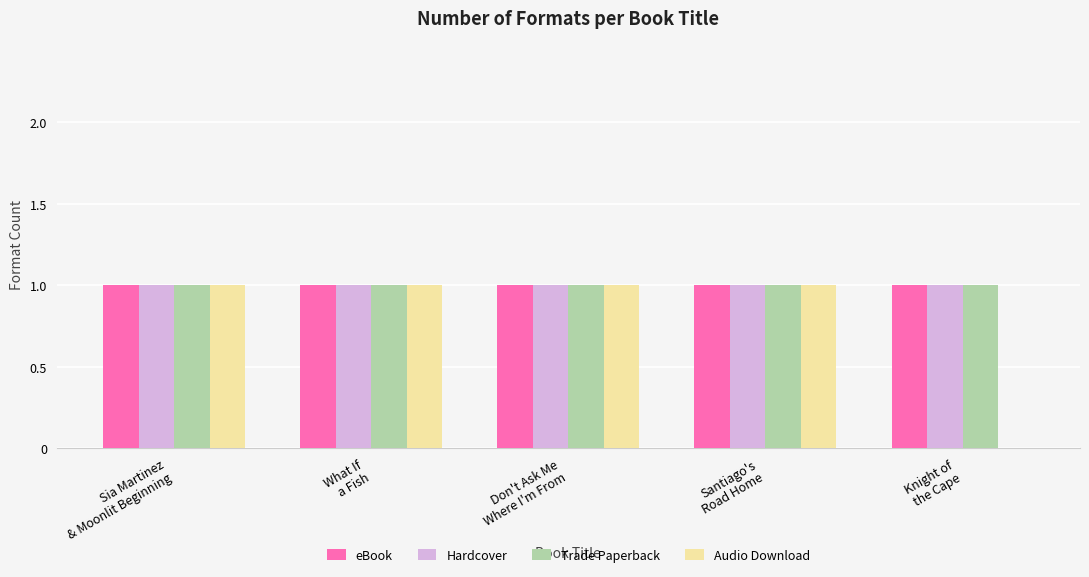

The eBook series shows 0 at Sia Martinez
& Moonlit Beginning. True or false?

False